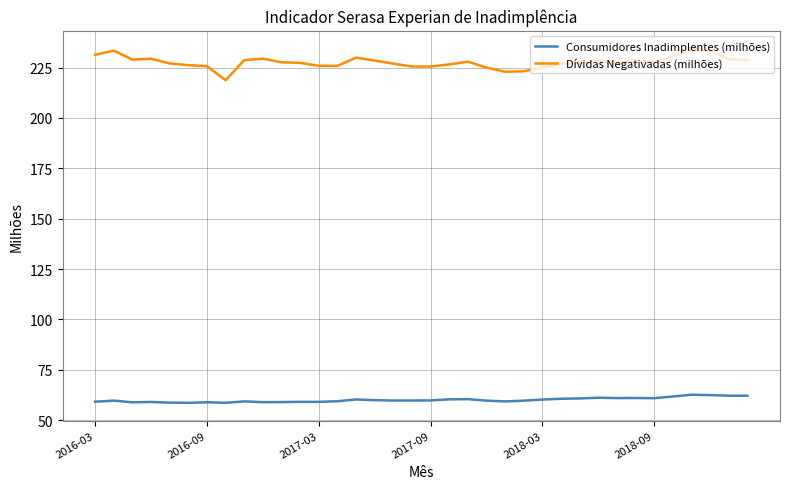

True or false: Dívidas Negativadas (milhões) and Consumidores Inadimplentes (milhões) cross at least once.

False